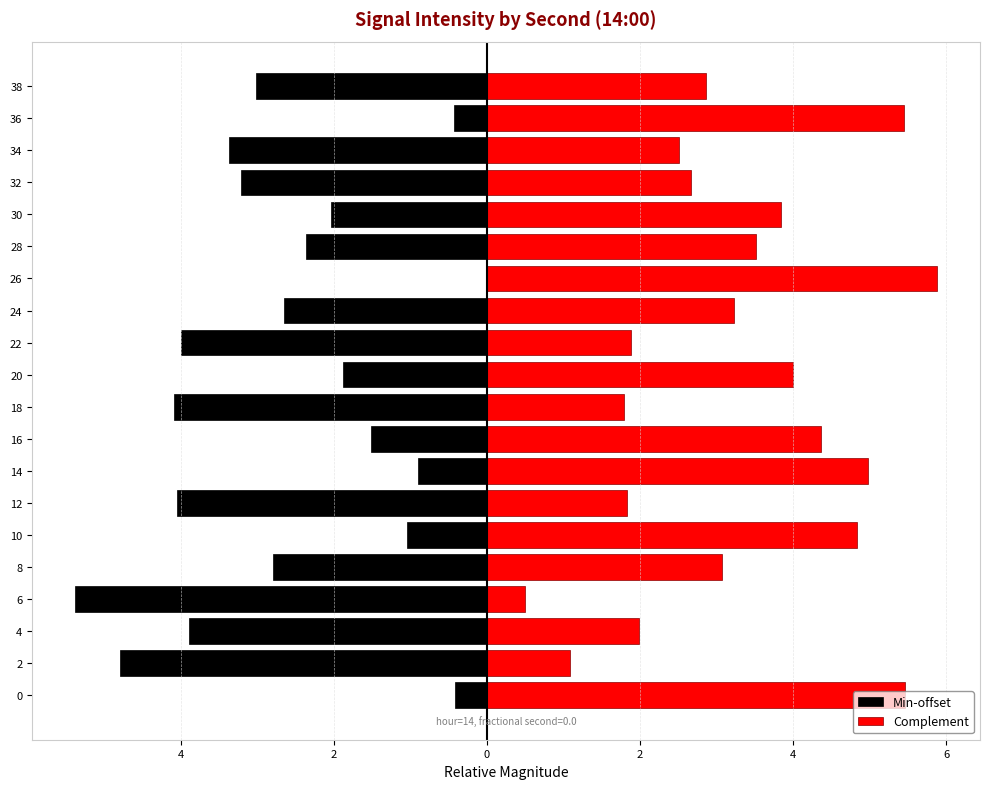

Between 4 and 9, which is larger?

4